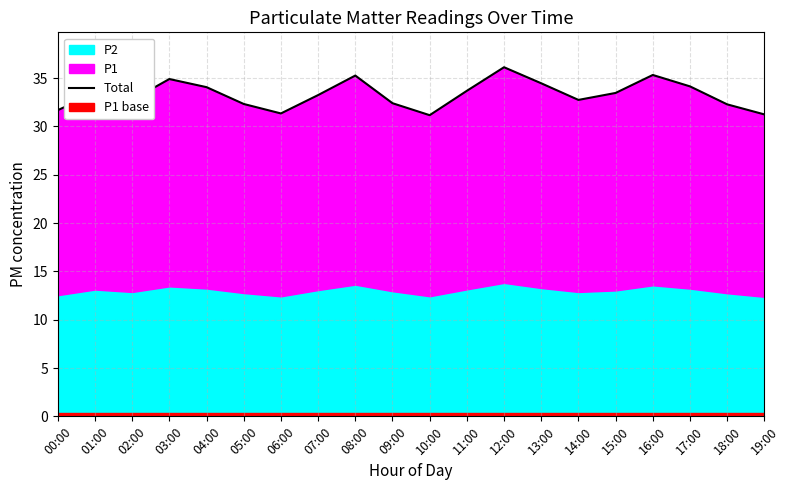

The value at 06:00 is 12.0. True or false?

False